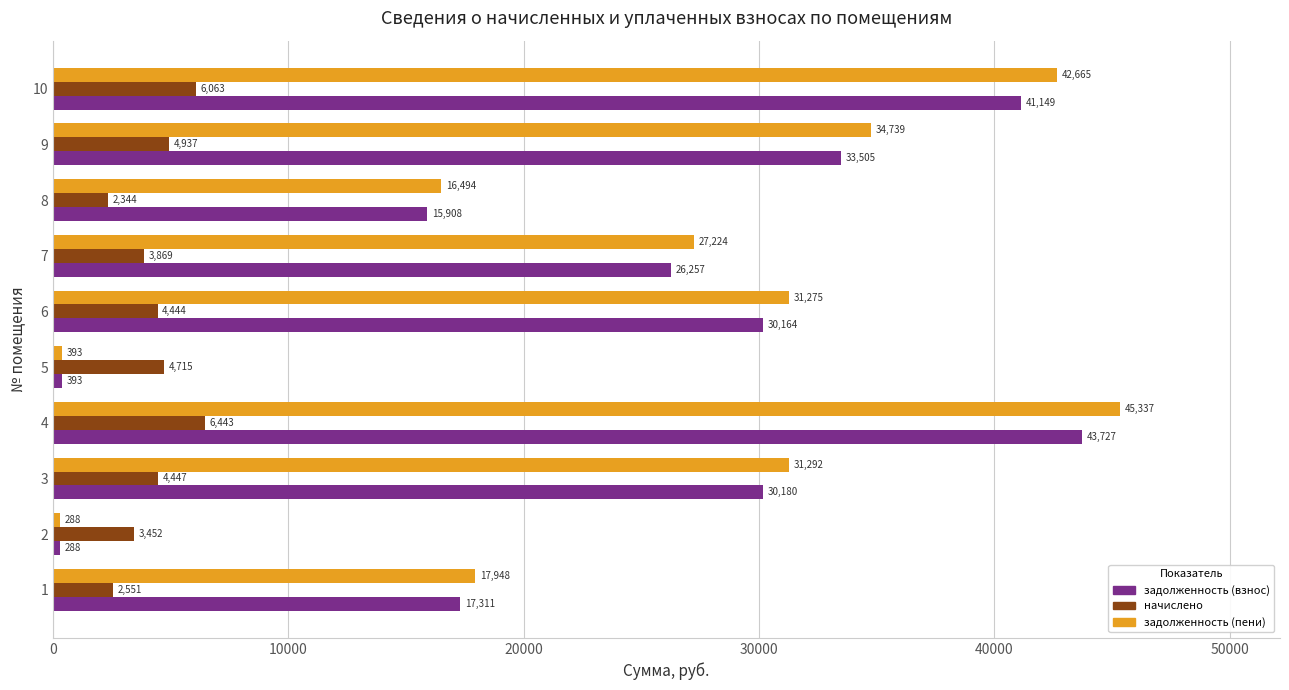

List the series in order of their peak value, lowest first.

начислено, задолженность (взнос), задолженность (пени)